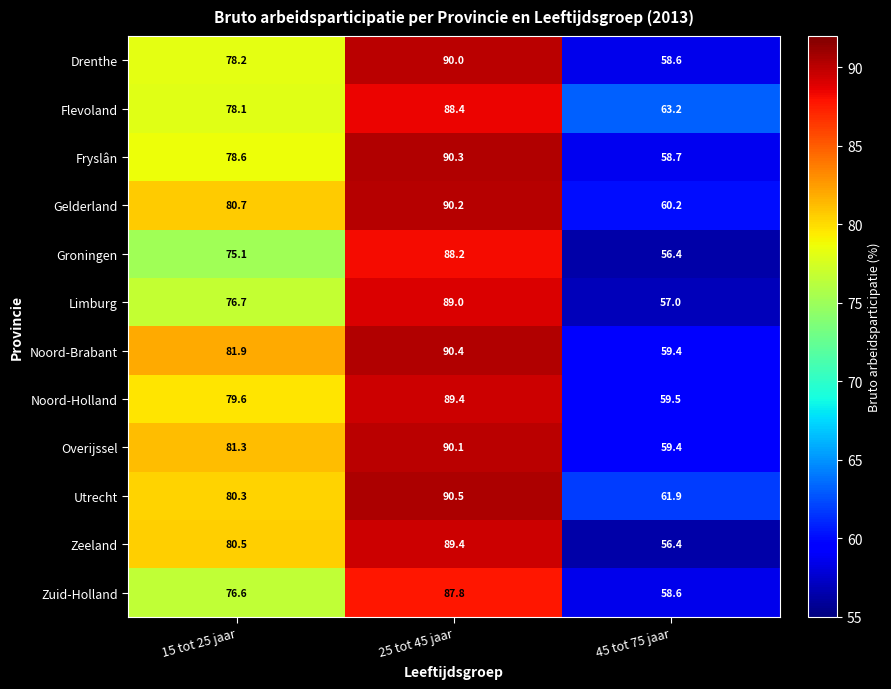

What is the difference between the Noord-Holland values at 25 tot 45 jaar and 15 tot 25 jaar?

9.8